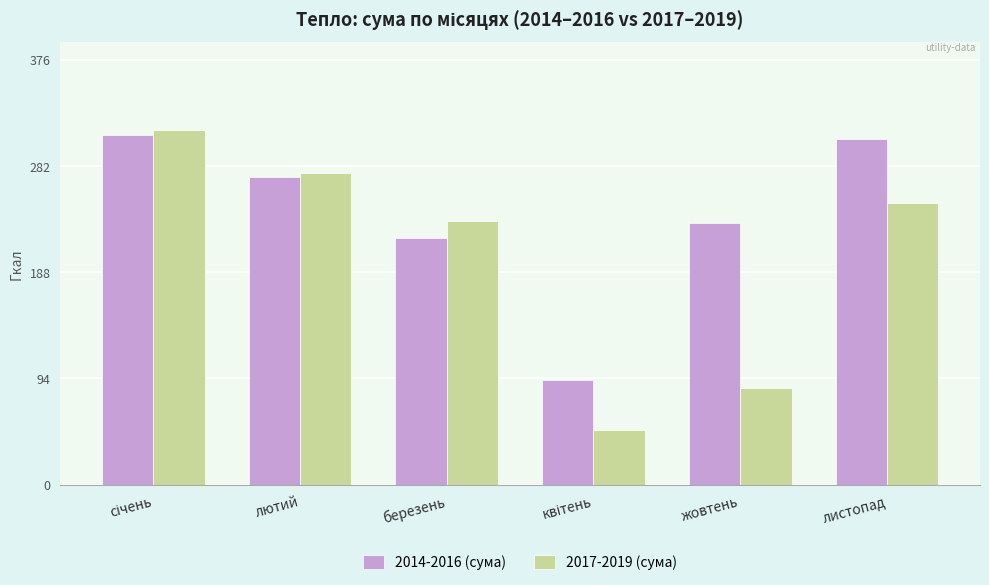

What is the approximate value of 2017-2019 (сума) at лютий?

275.9